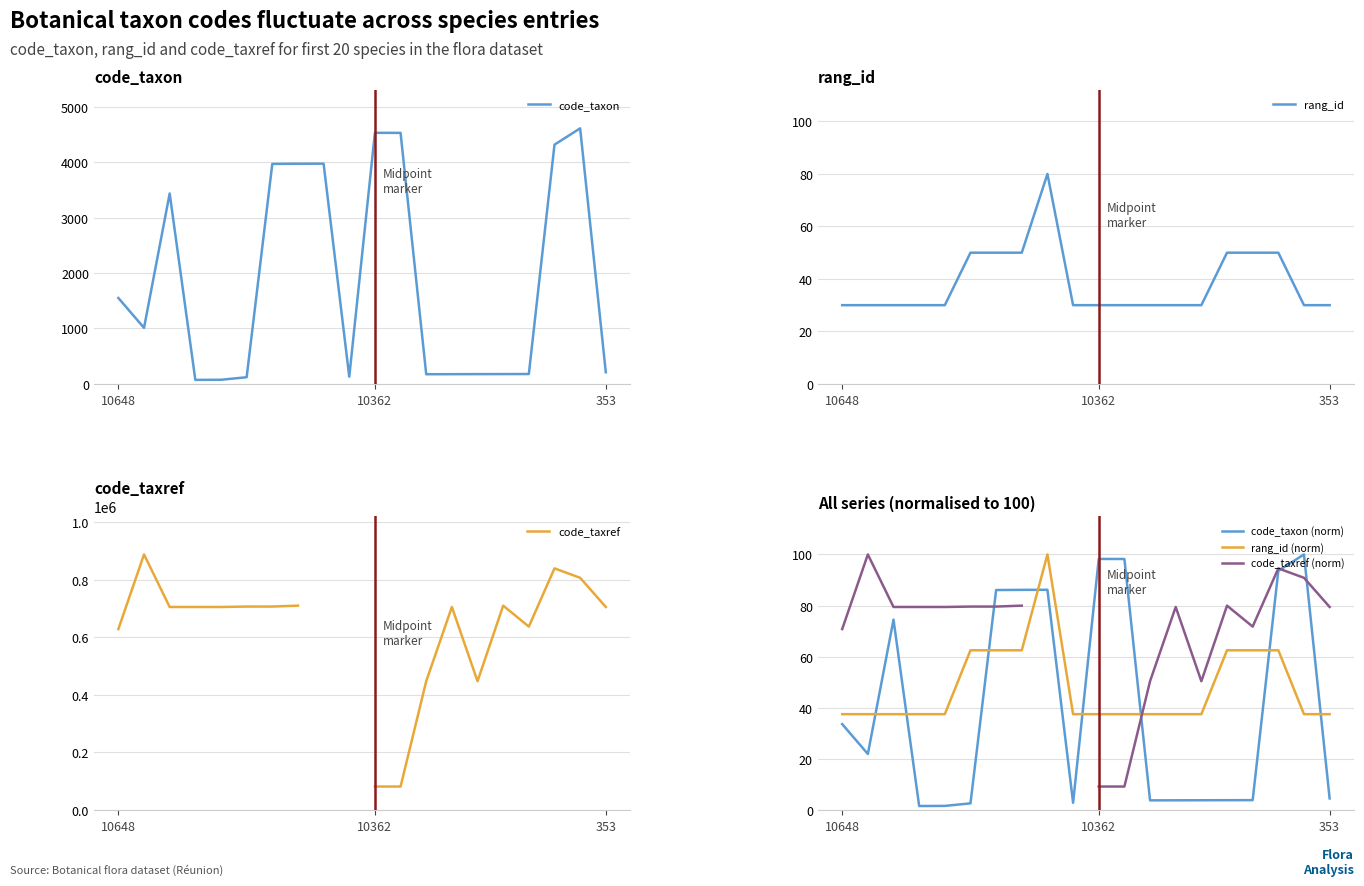

How many interior local valleys does the code_taxon series have?

4